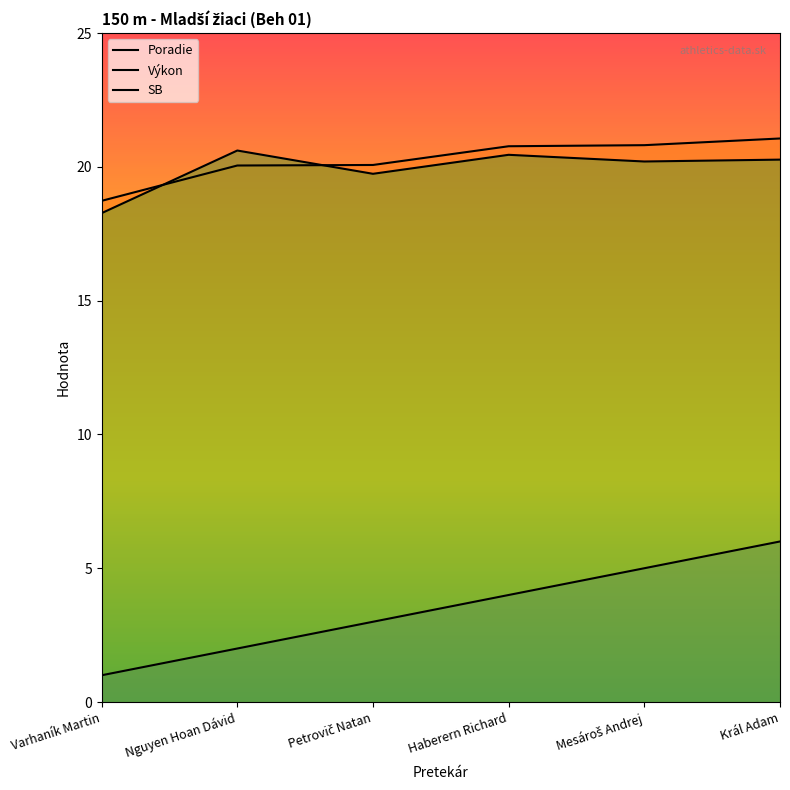

Which category has the lowest value in the SB series?

Varhaník Martin